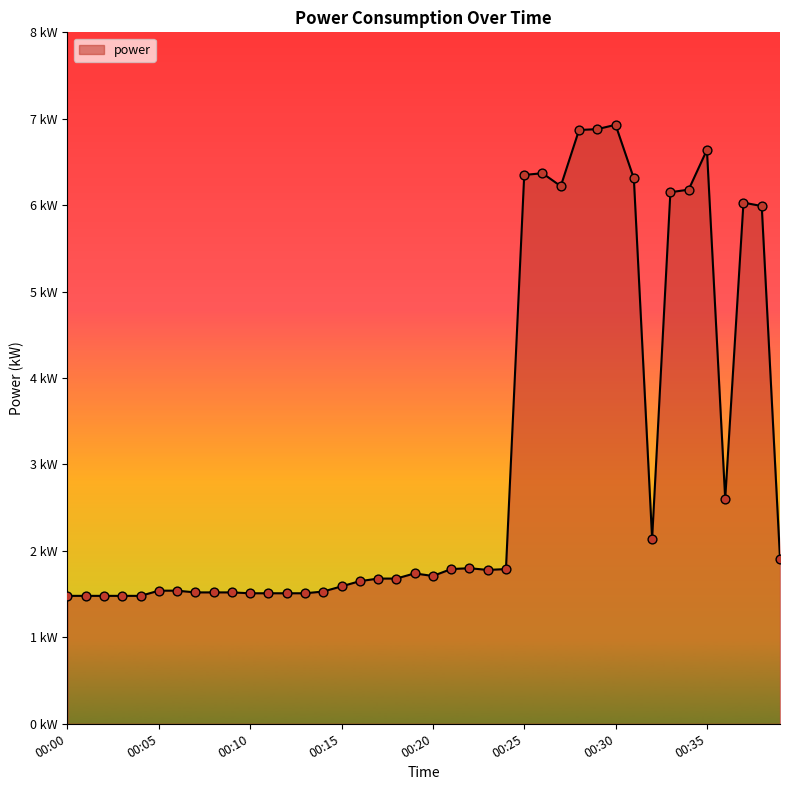

Is this an area chart (filled region under the line)?

Yes